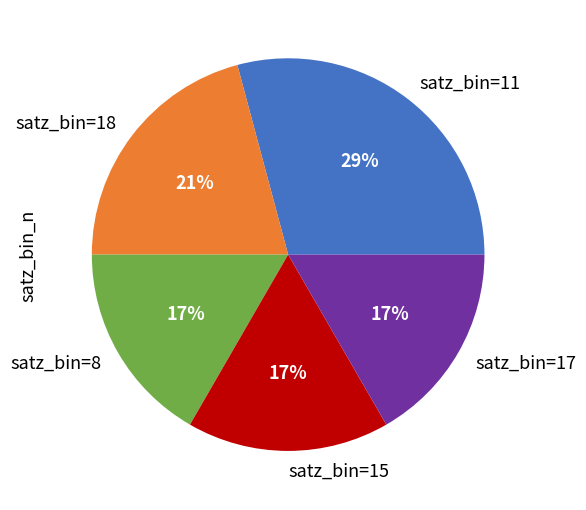

What percentage is the satz_bin=8 slice, to the nearest percent?

17%